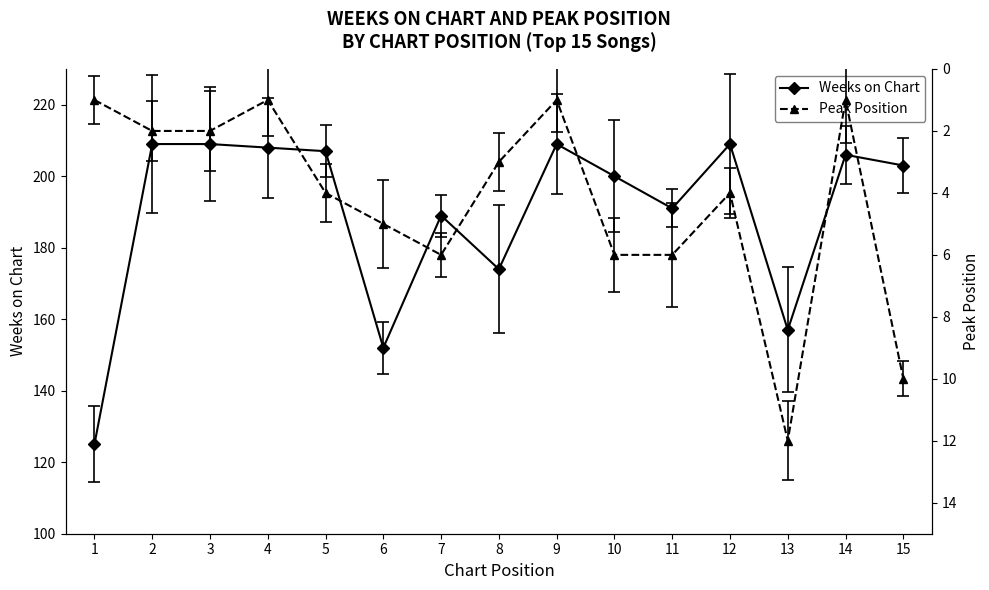

What is the difference between the Peak Position values at 9 and 5?

3